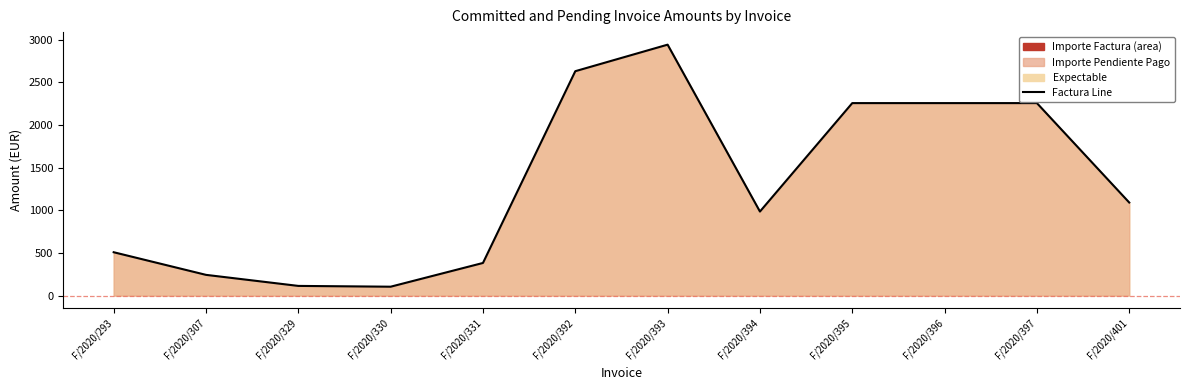

Where does the data first go above 1090?

F/2020/392